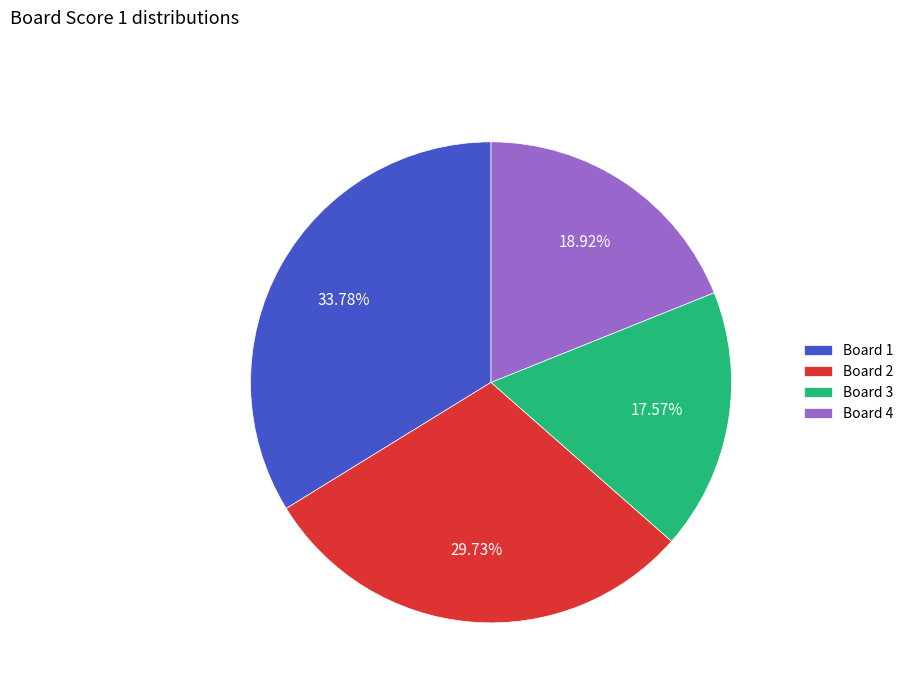

Which category has the biggest portion of the pie?

Board 1